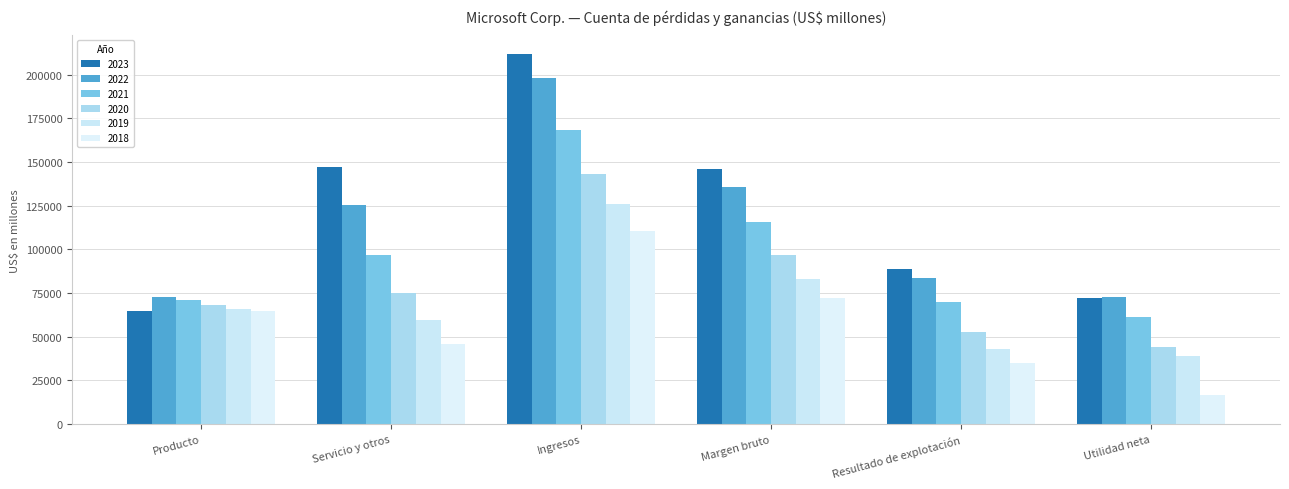

Reading right to left, what are all the values shown in this chart?

2023: 72361	88523	146052	211915	147216	64699
2022: 72738	83383	135620	198270	125538	72732
2021: 61271	69916	115856	168088	97014	71074
2020: 44281	52959	96937	143015	74974	68041
2019: 39240	42959	82933	125843	59774	66069
2018: 16571	35058	72007	110360	45863	64497